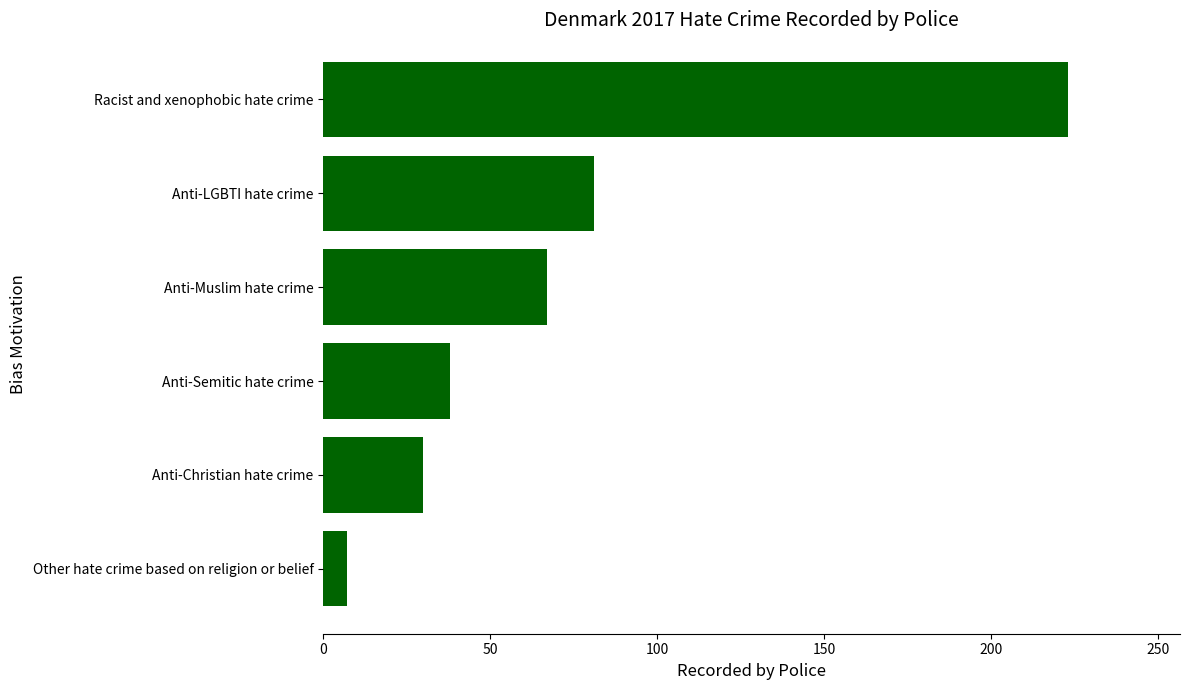

Read the value at Anti-LGBTI hate crime, to the nearest 50.

100